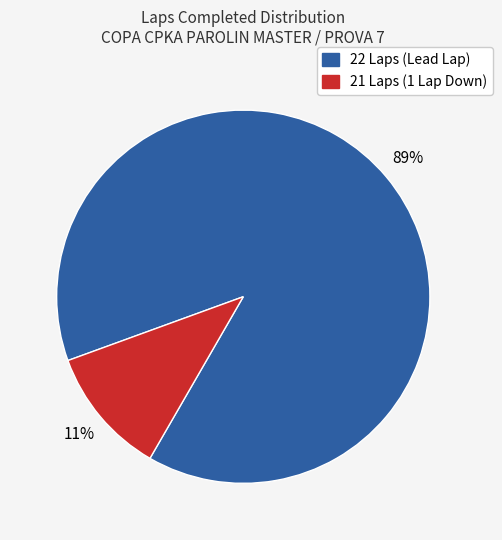

Which slice is the smallest?

21 Laps (1 Lap Down)